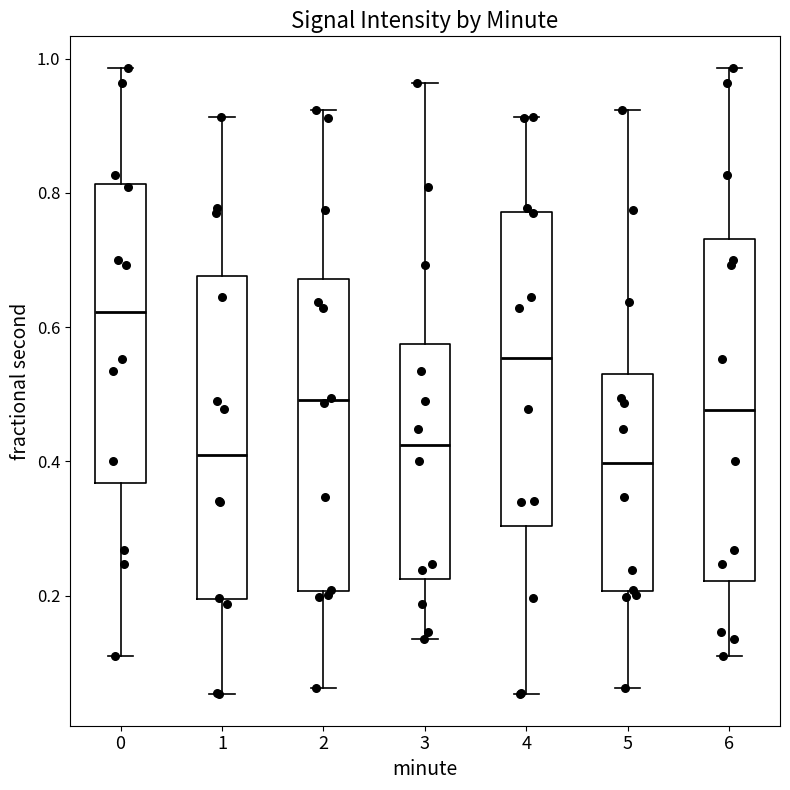

Reading left to right, read every box against the y-axis: the position of its median line, the range the box covers, and the ends of its whiskers. The values are not printed on the chart, so give them approximately, as read against the axis.

0: median 0.62, box 0.36 to 0.82, whiskers 0.10 to 0.98
1: median 0.40, box 0.20 to 0.68, whiskers 0.06 to 0.92
2: median 0.50, box 0.20 to 0.68, whiskers 0.06 to 0.92
3: median 0.42, box 0.22 to 0.58, whiskers 0.14 to 0.96
4: median 0.56, box 0.30 to 0.78, whiskers 0.06 to 0.92
5: median 0.40, box 0.20 to 0.54, whiskers 0.06 to 0.92
6: median 0.48, box 0.22 to 0.74, whiskers 0.10 to 0.98